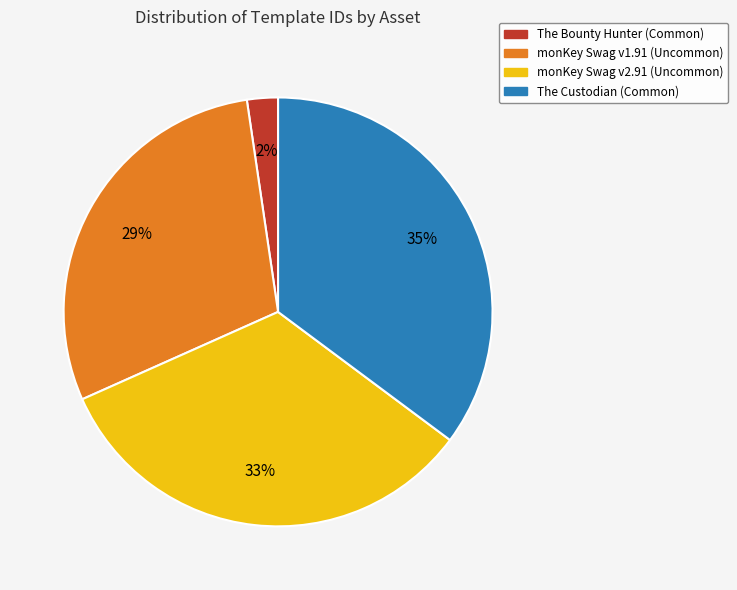

Which has a higher value, The Custodian (Common) or monKey Swag v2.91 (Uncommon)?

The Custodian (Common)